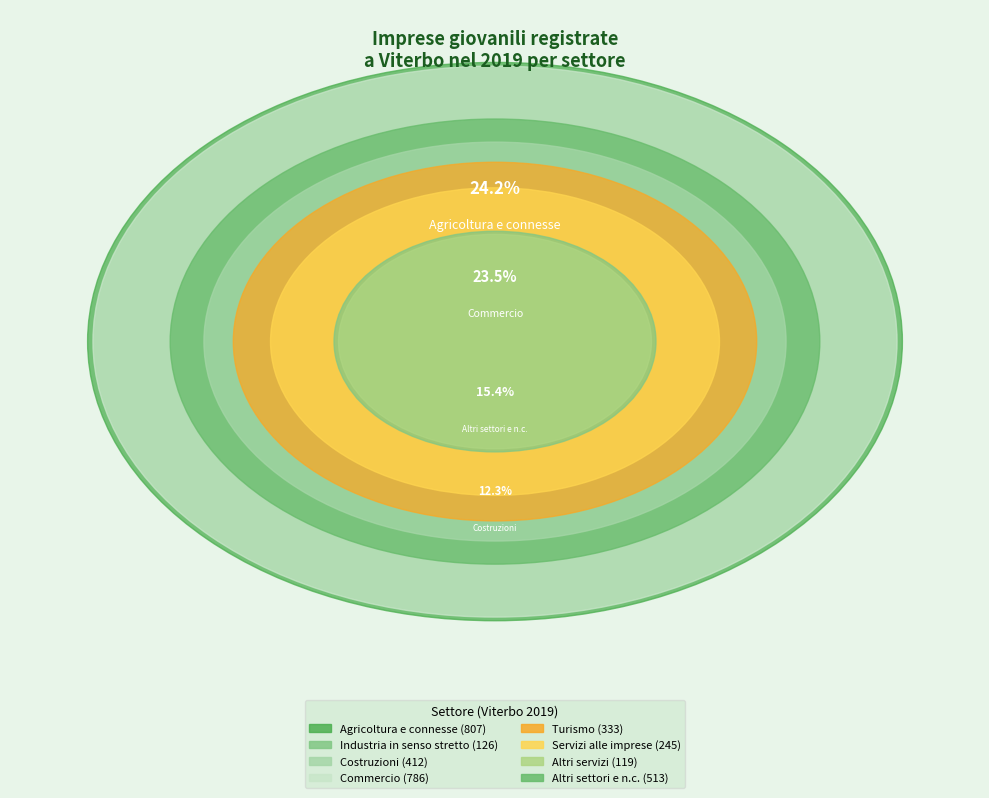

Which category has the smallest portion of the pie?

Altri servizi